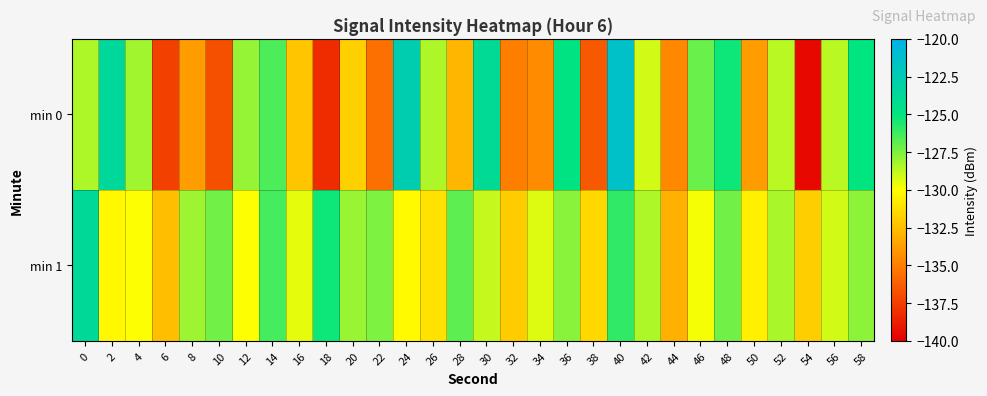

What is the total value across all series at 44?

-267.7